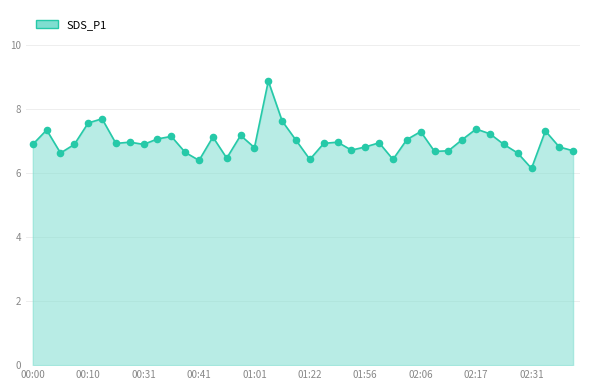

What is the difference between the maximum and minimum values?

2.7